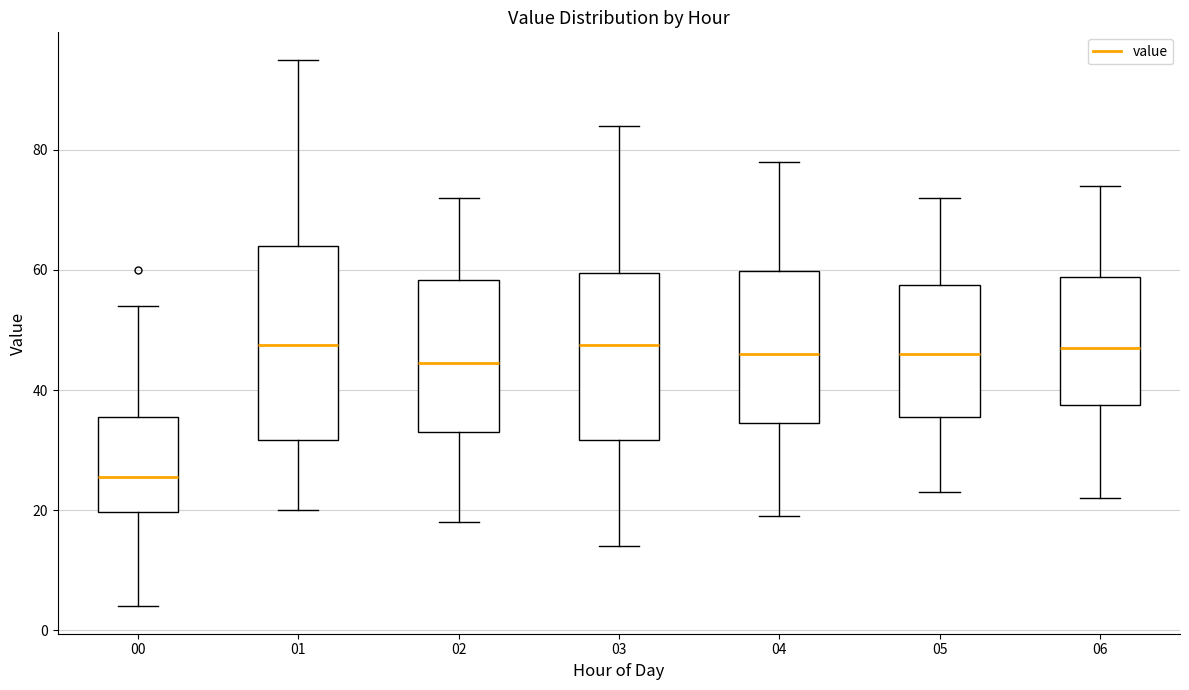

Reading left to right, read every box against the y-axis: the position of its median line, the range the box covers, and the ends of its whiskers. The values are not printed on the chart, so give them approximately, as read against the axis.

00: median 26, box 20 to 36, whiskers 4 to 54
01: median 48, box 32 to 64, whiskers 20 to 96
02: median 44, box 34 to 58, whiskers 18 to 72
03: median 48, box 32 to 60, whiskers 14 to 84
04: median 46, box 34 to 60, whiskers 20 to 78
05: median 46, box 36 to 58, whiskers 24 to 72
06: median 48, box 38 to 58, whiskers 22 to 74